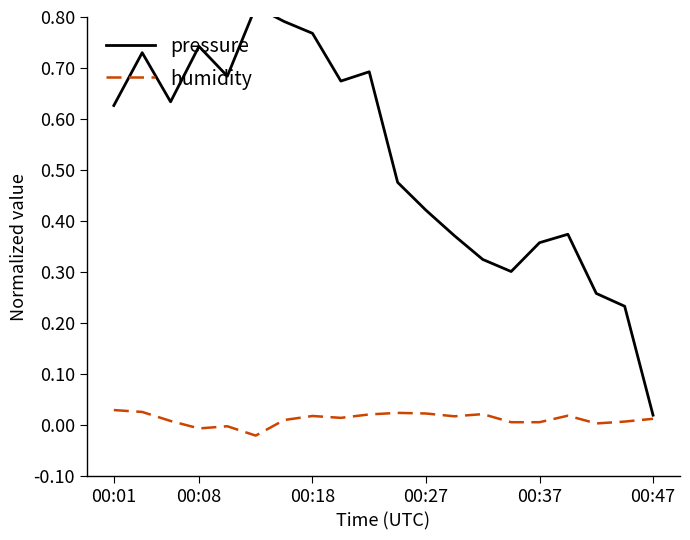

What position from the left is 00:08?

4